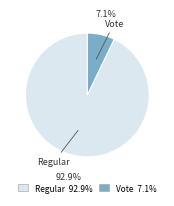

Which category accounts for the majority?

Regular